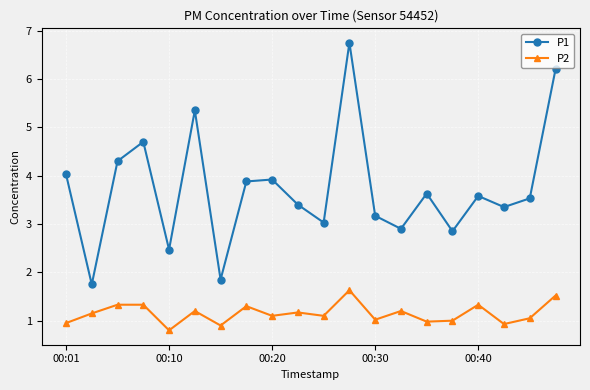

Which series has the widest spread of values?

P1